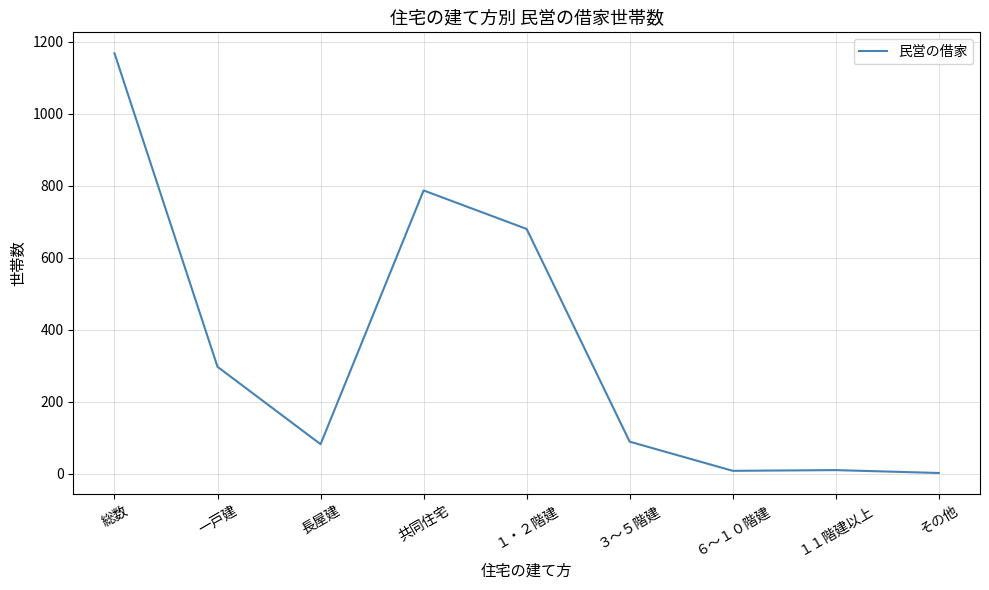

What is the ratio of the value at 総数 to the value at １１階建以上?

116.8